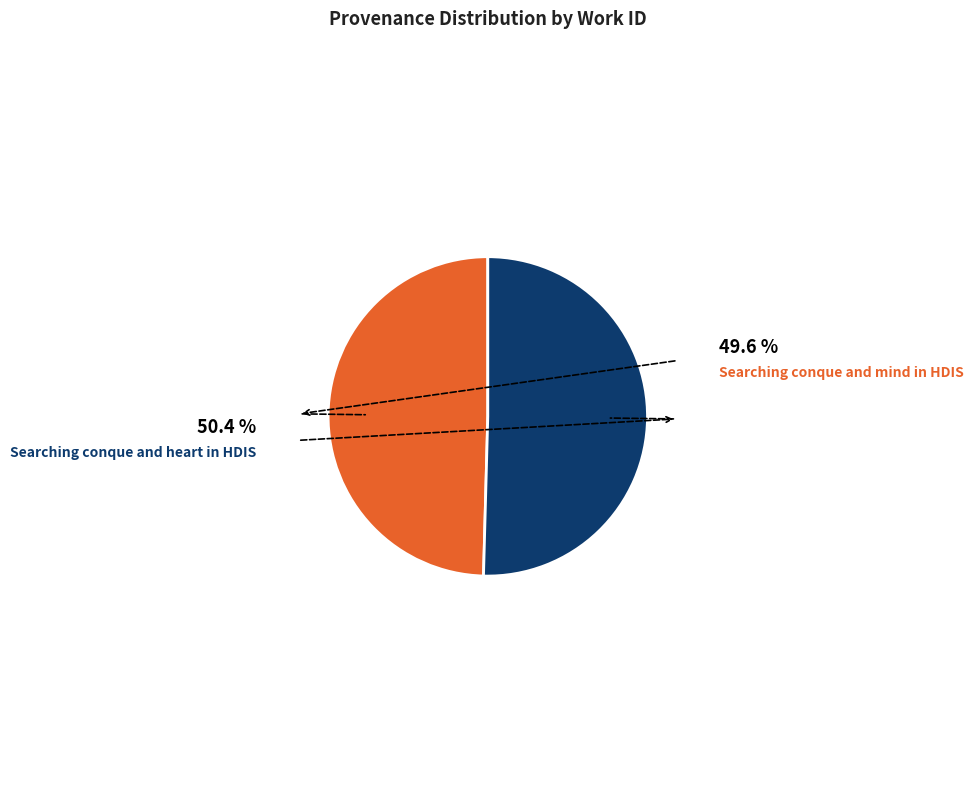

Is there a majority slice in this chart?

Yes